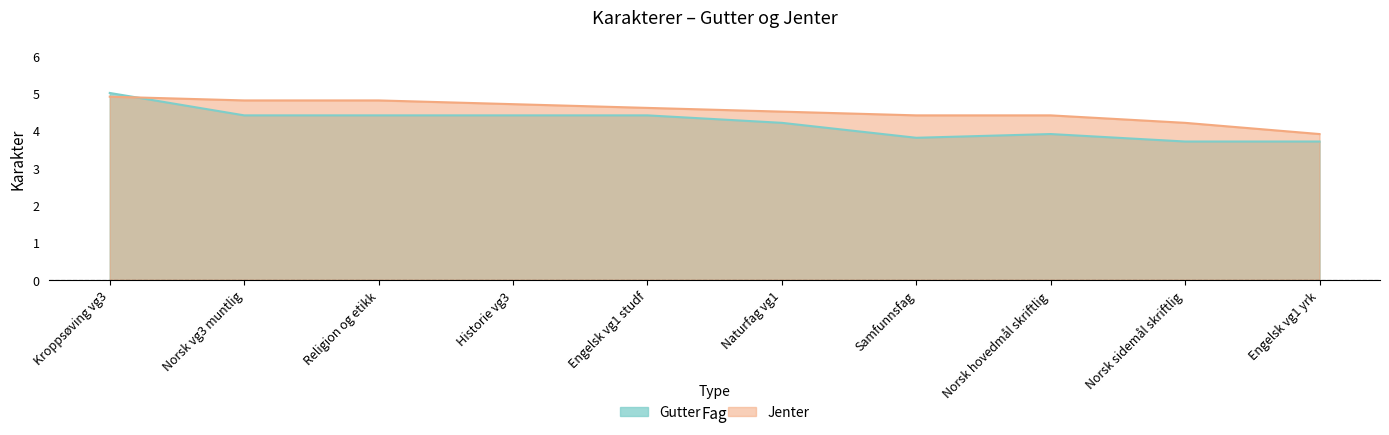

True or false: Jenter has more than 1 interior local peaks.

False